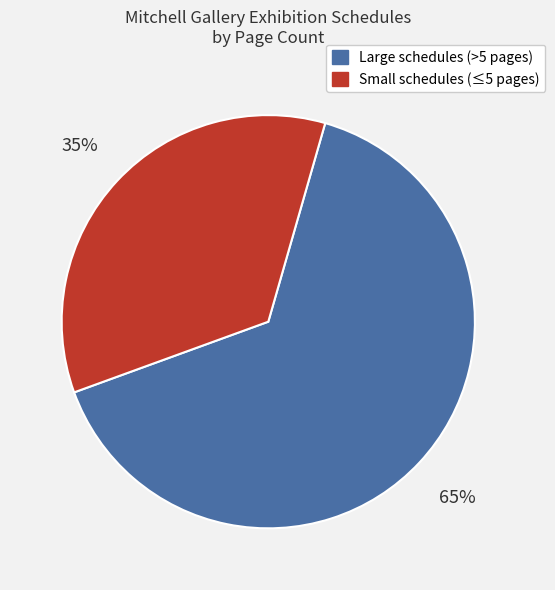

Does any single category account for the majority?

Yes